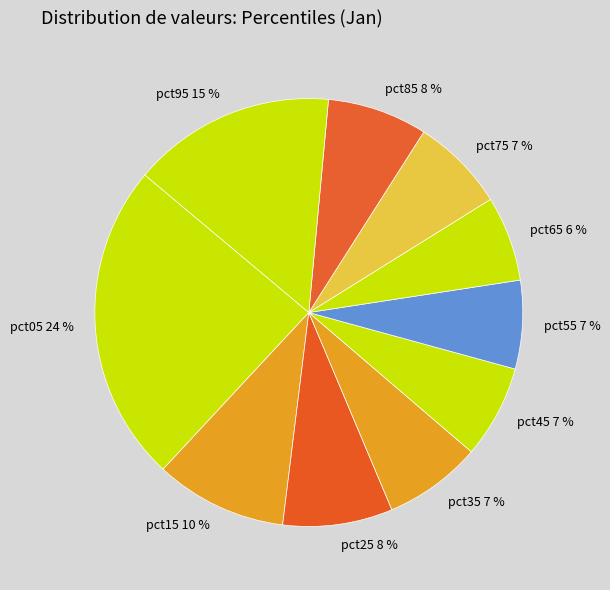

Combined, do pct45 7 % and pct15 10 % account for over 50%?

No